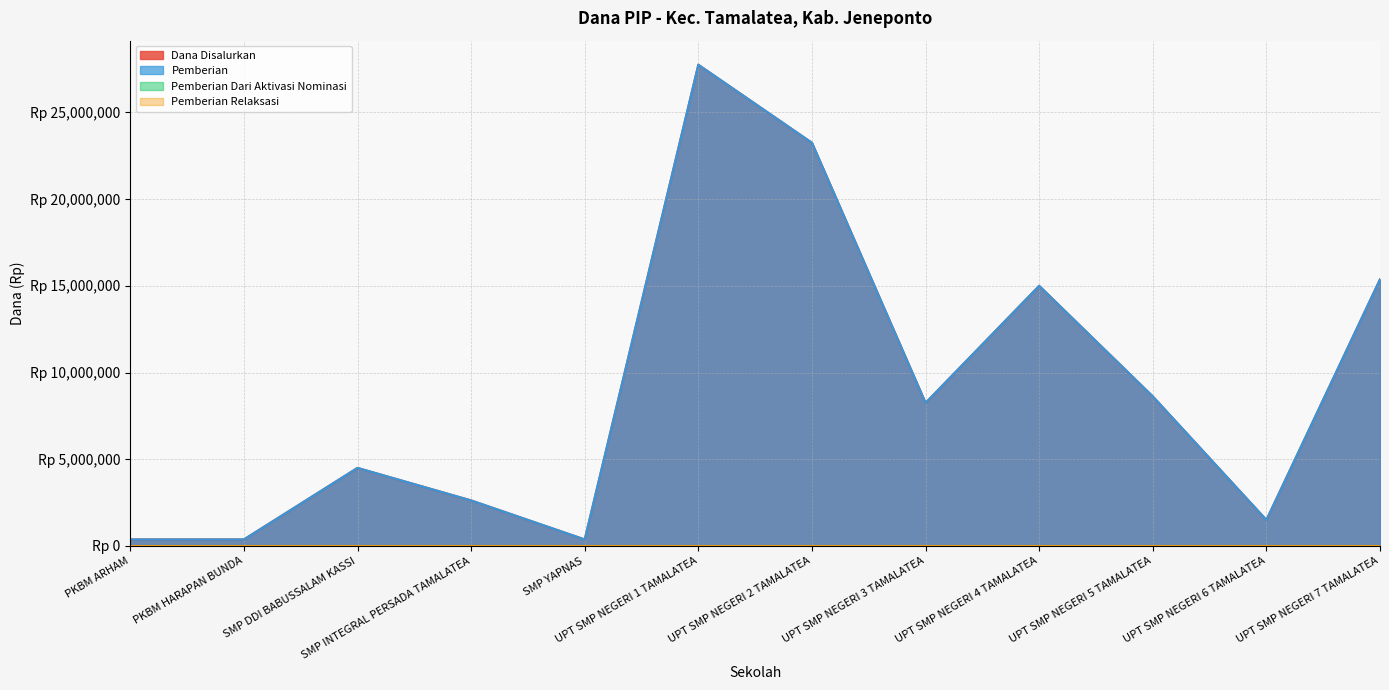

Which series changed the most between SMP YAPNAS and UPT SMP NEGERI 2 TAMALATEA?

Dana Disalurkan